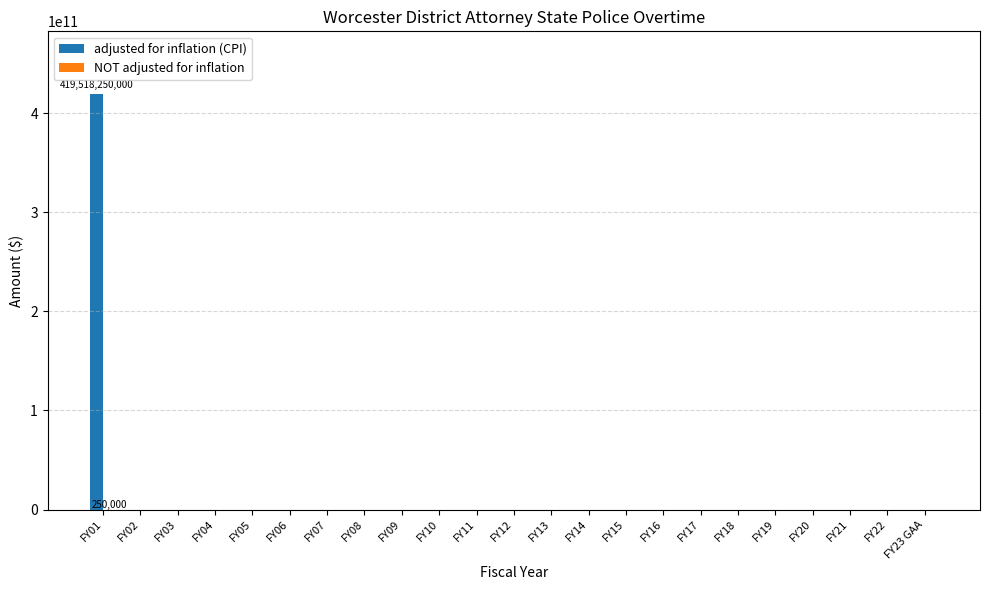

Rank the categories by NOT adjusted for inflation value from highest to lowest.

FY01, FY02, FY03, FY04, FY05, FY06, FY07, FY08, FY09, FY10, FY11, FY12, FY13, FY14, FY15, FY16, FY17, FY18, FY19, FY20, FY21, FY22, FY23 GAA